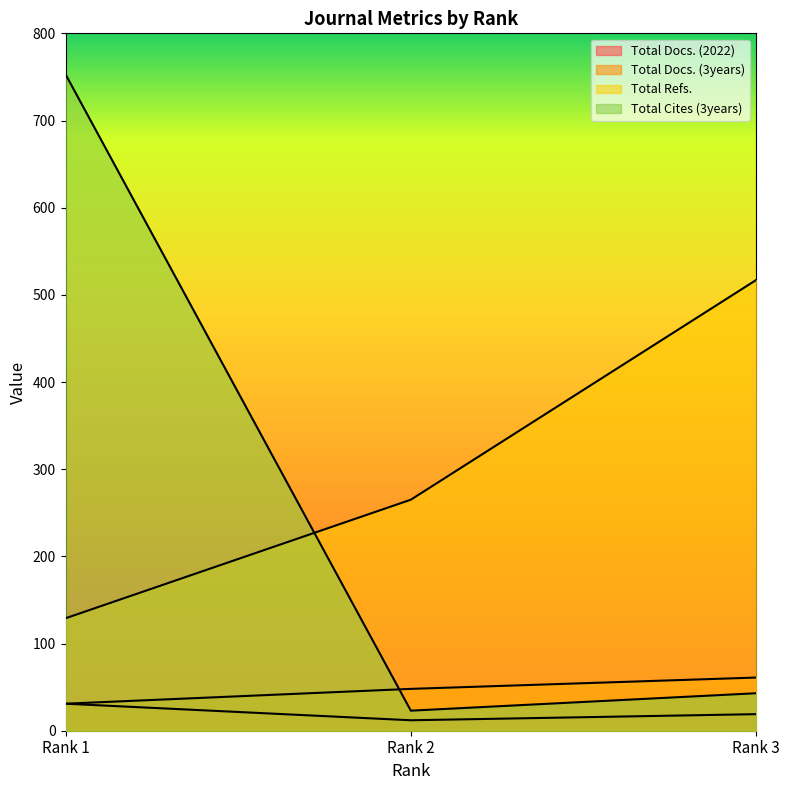

How many categories are shown in the chart?

3